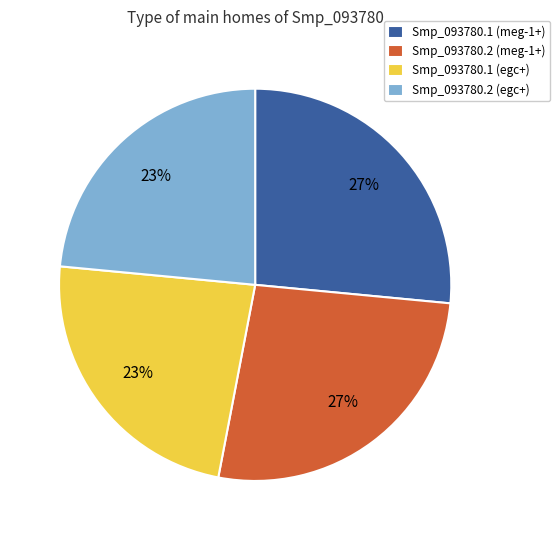

To the nearest percent, what is the average slice percentage?

25%